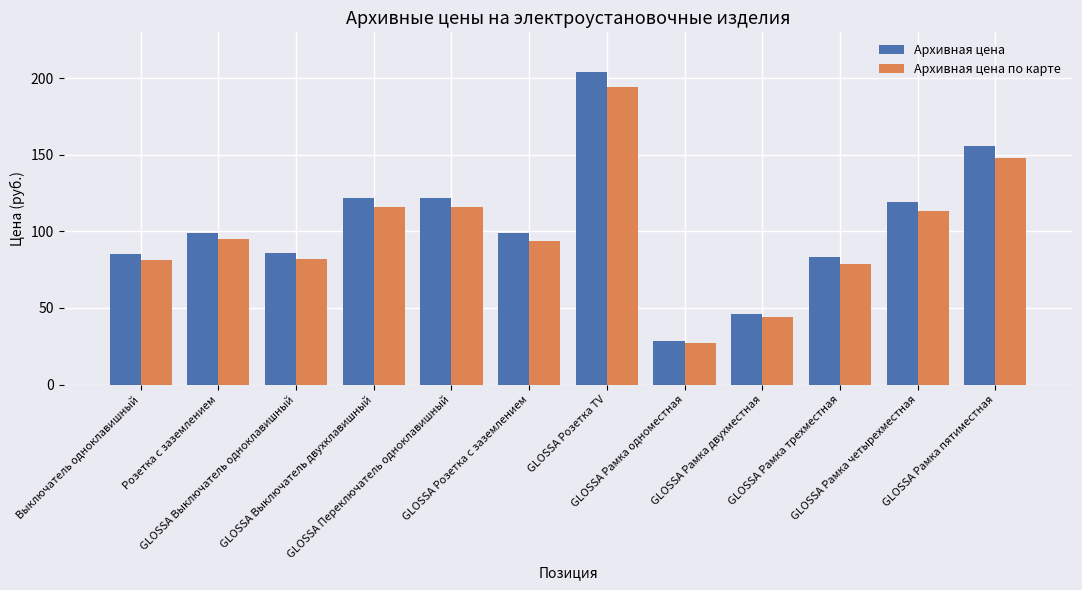

At how many categories does at least one series exceed 159?

1